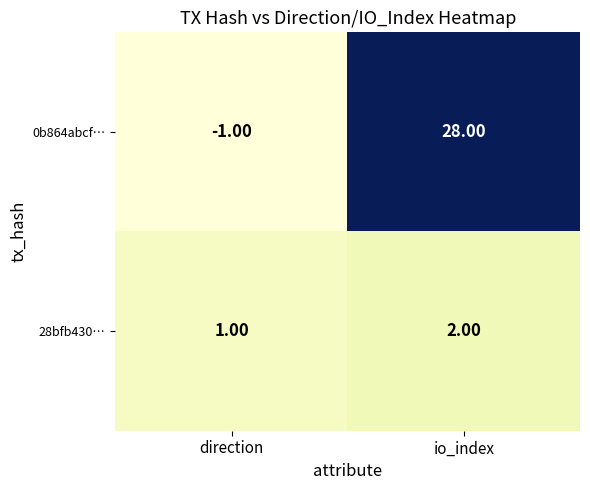

Rank the series by their maximum value, from lowest to highest.

28bfb430…, 0b864abcf…